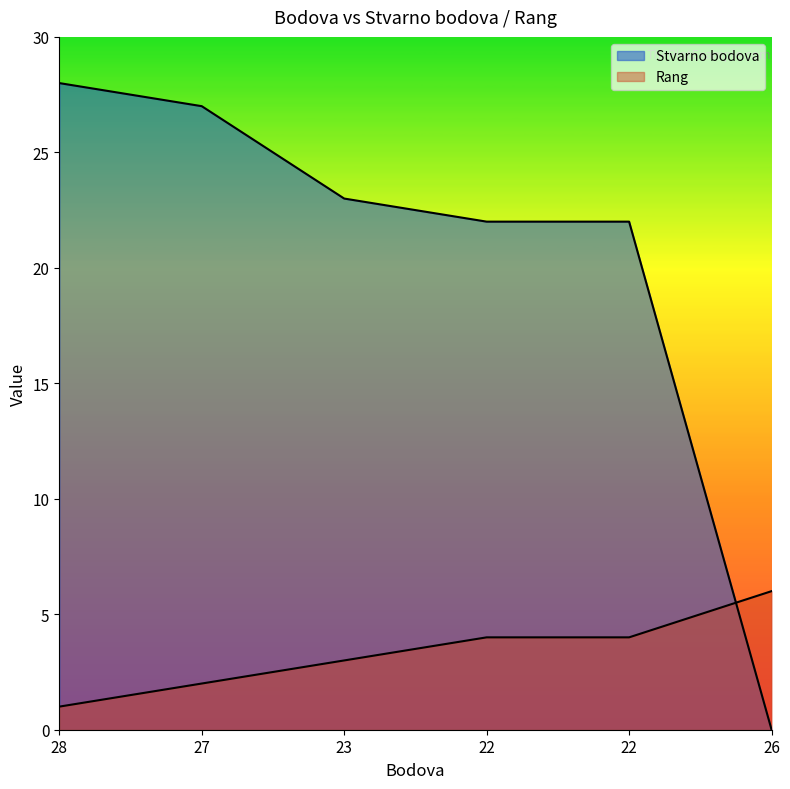

Between which two adjacent categories do Stvarno bodova and Rang first intersect?

22 and 26